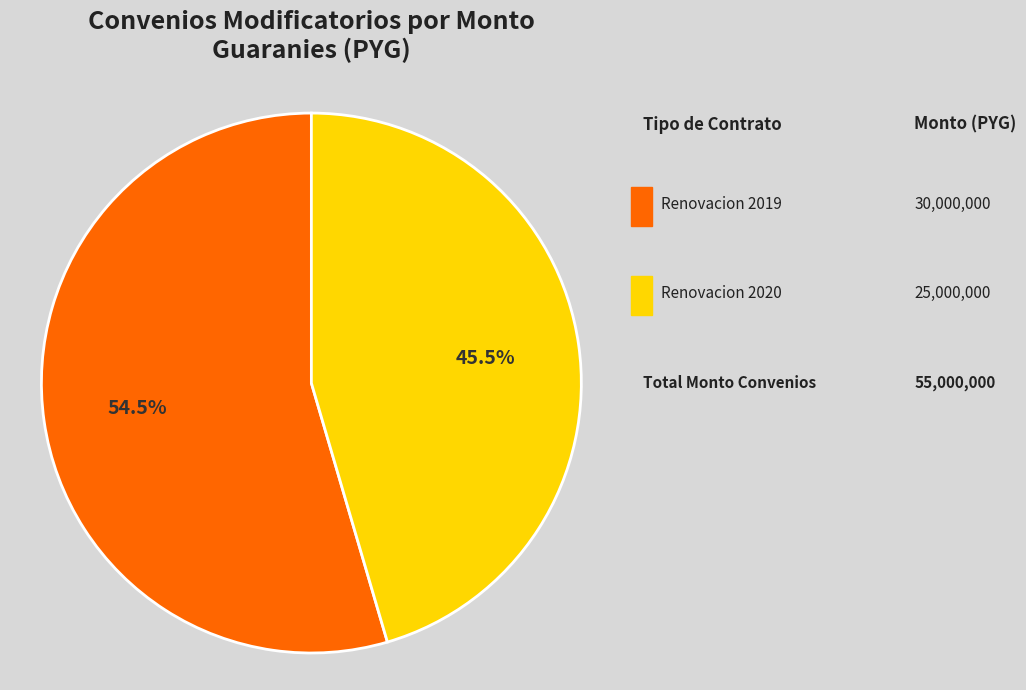

Count the number of slices in the pie.

2